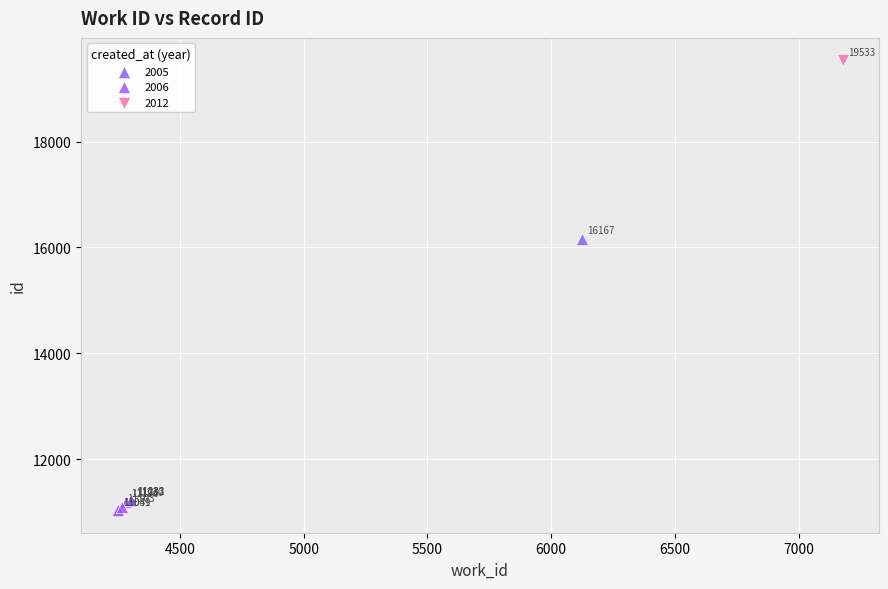

What are all the series names shown in the legend?

2005, 2006, 2012